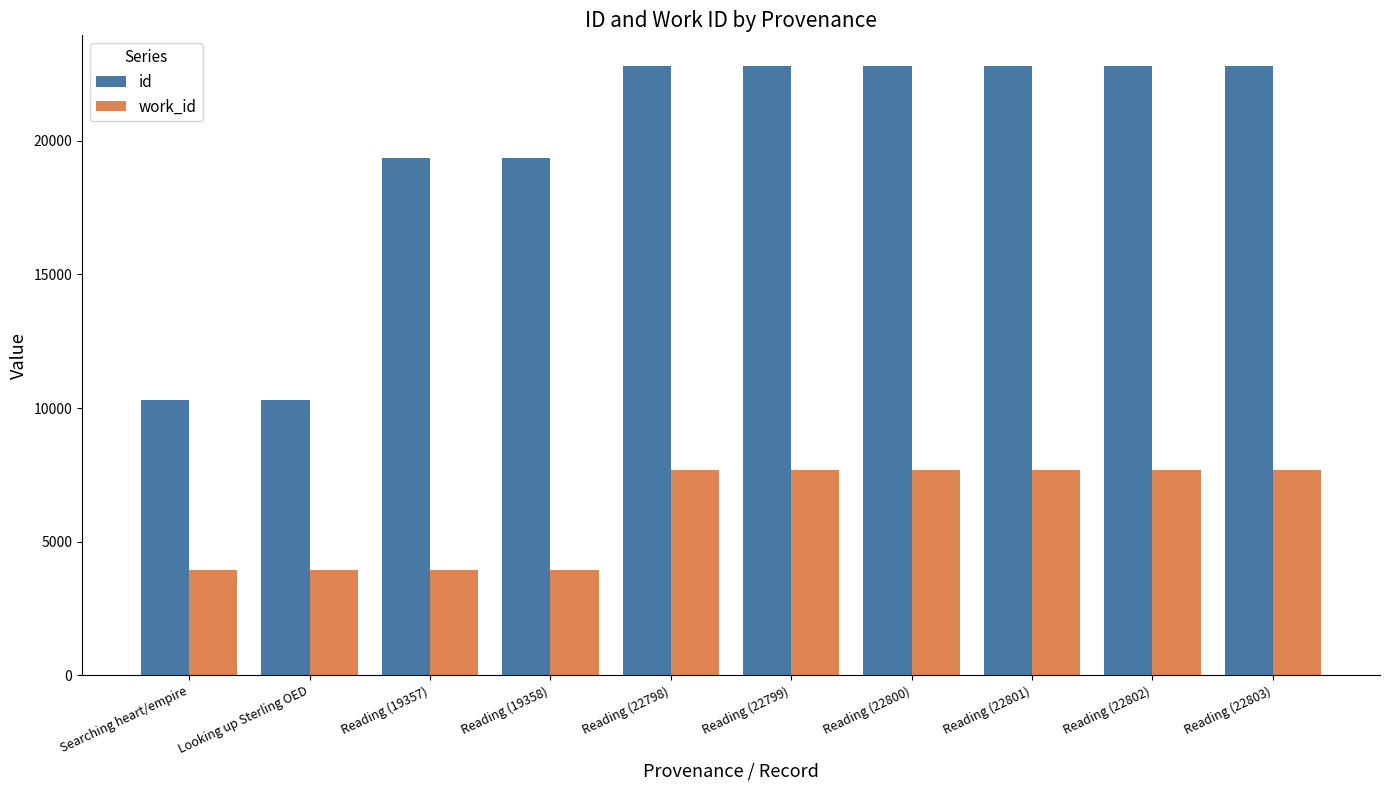

What is the greatest value displayed?

22803